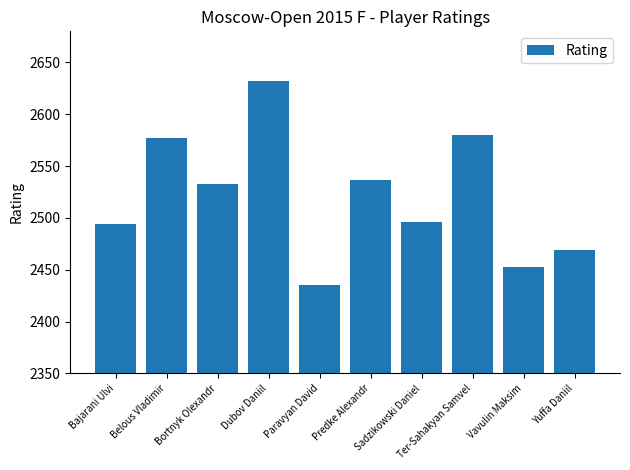

How many distinct data groups are displayed?

1